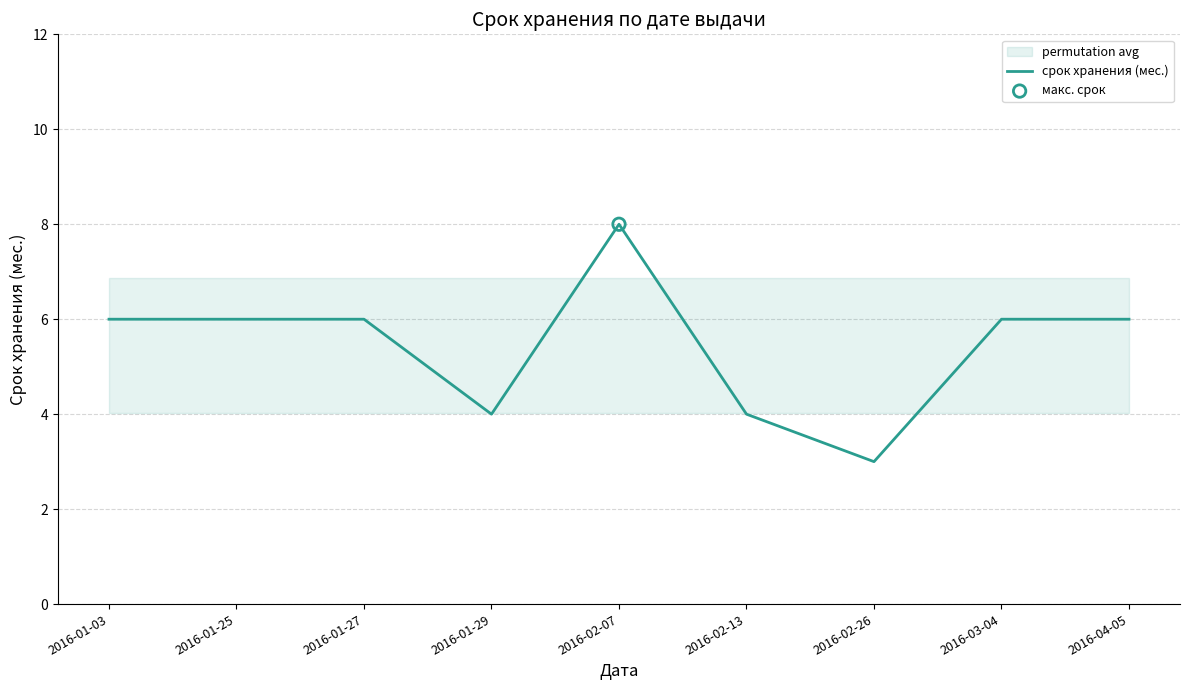

Approximately how many times larger is the value at 2016-03-04 compared to 2016-01-27?

1.0